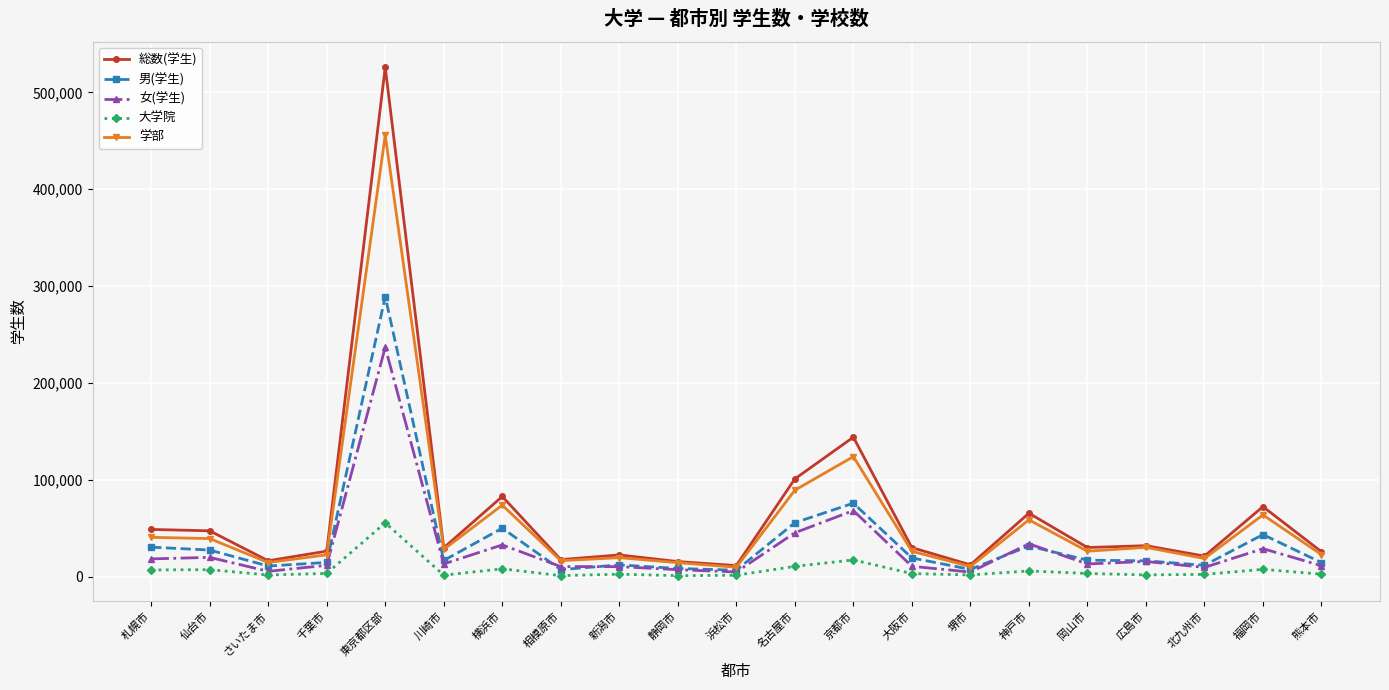

What is the value of the 総数(学生) point at the 18th from the left?

31938